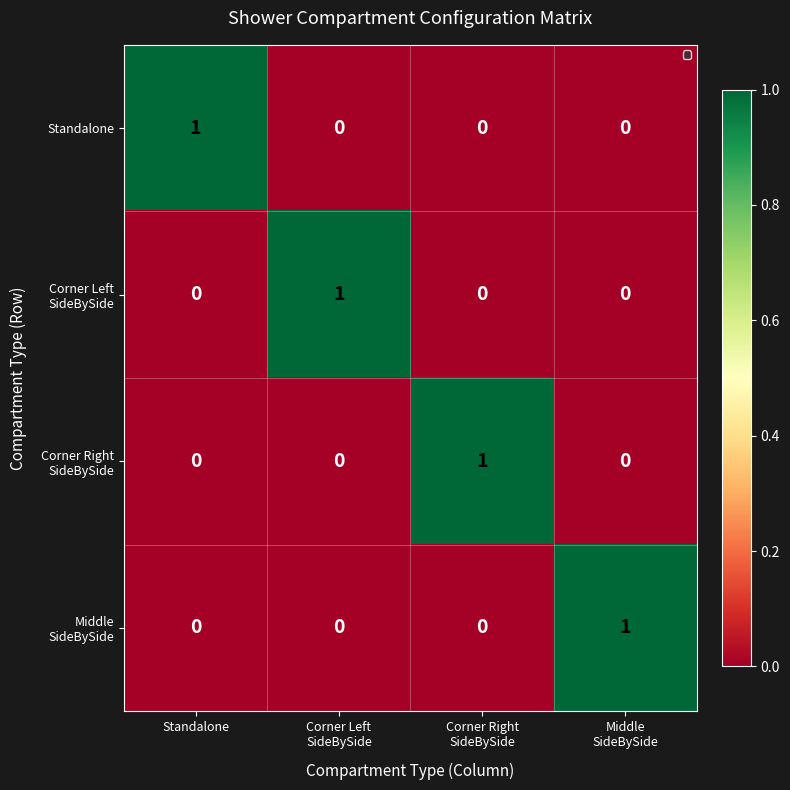

The Standalone series shows 0 at Standalone. True or false?

False